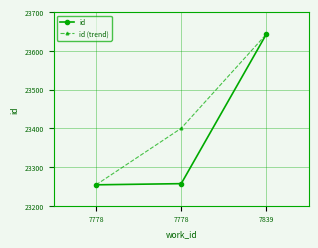

What is the value of the id point at the 3rd from the left?

23643